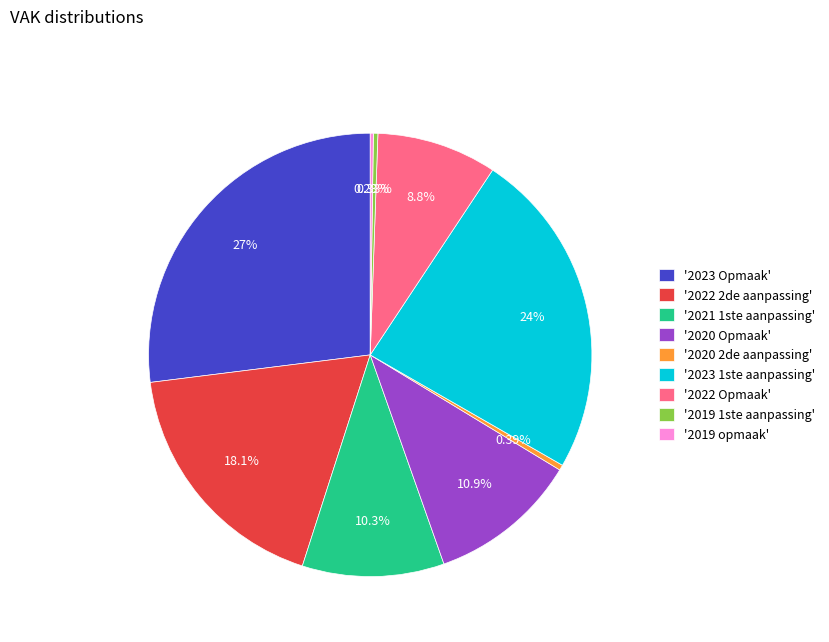

Approximately how many times larger is the value at '2020 Opmaak' compared to '2022 Opmaak'?

1.2